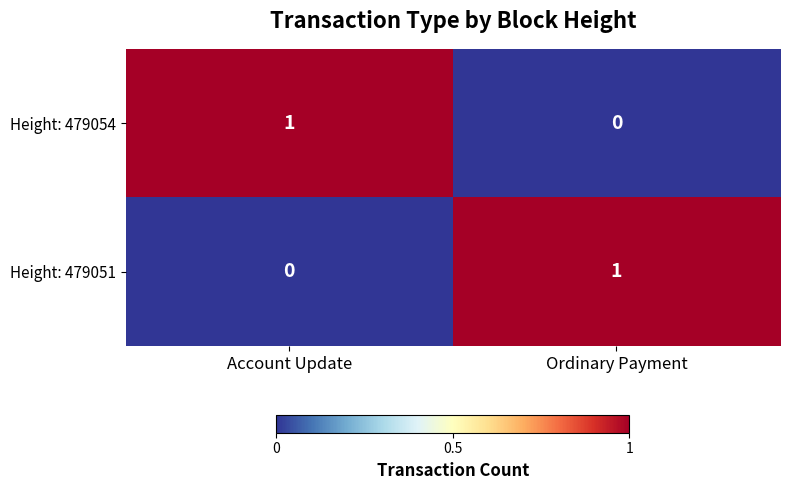

At which label is Height: 479054 closest to 0?

Ordinary Payment